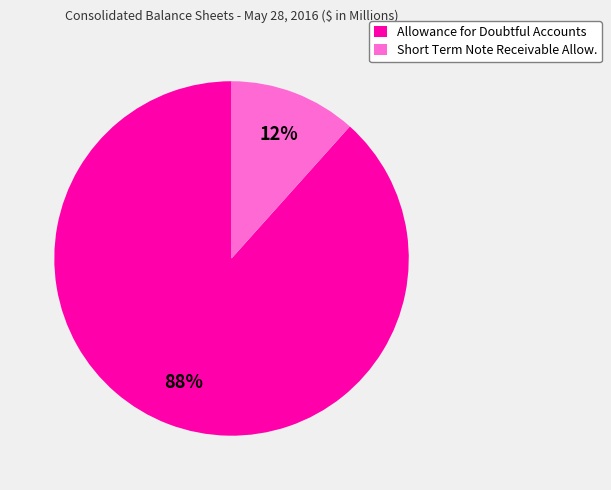

Count the number of slices in the pie.

2